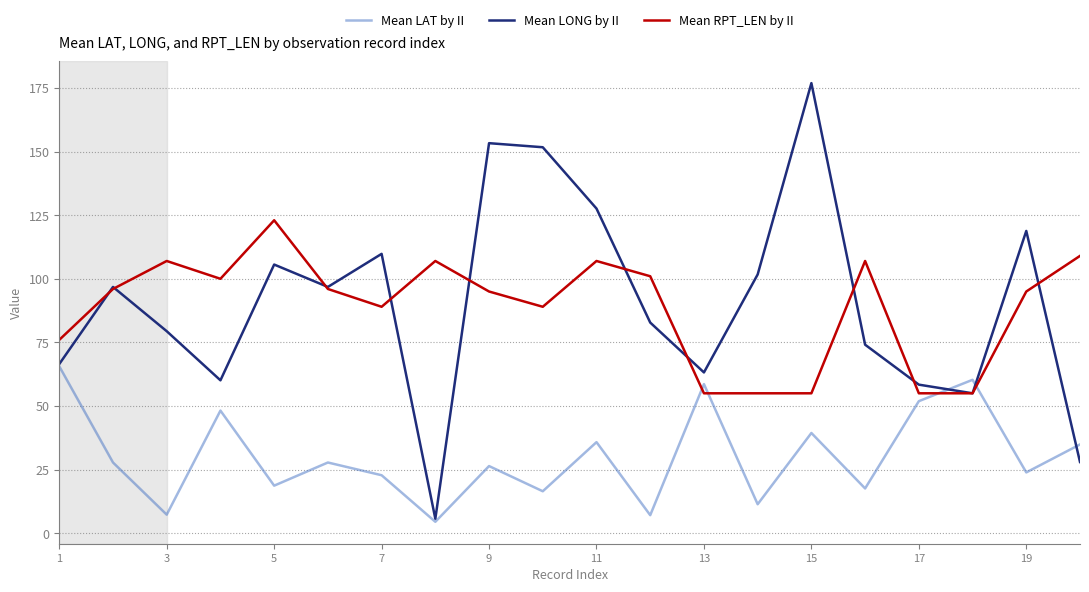

Rank the series by their maximum value, from highest to lowest.

Mean LONG by II, Mean RPT_LEN by II, Mean LAT by II